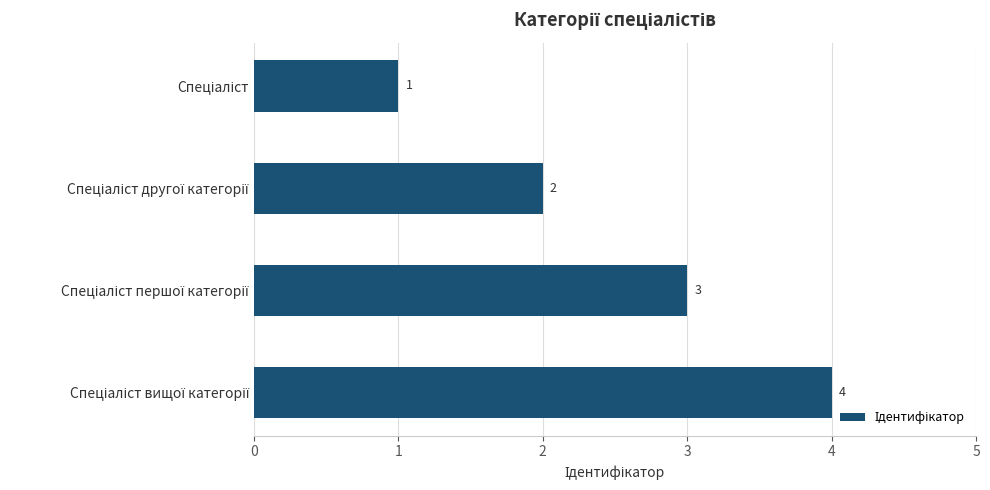

What is the greatest value displayed?

4